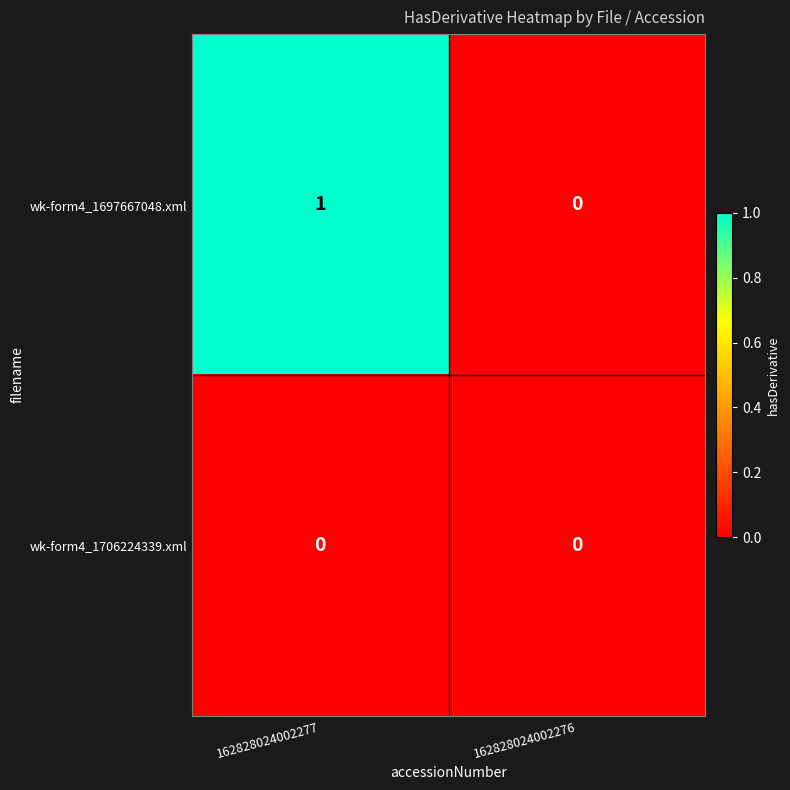

Which series has the widest spread of values?

wk-form4_1697667048.xml